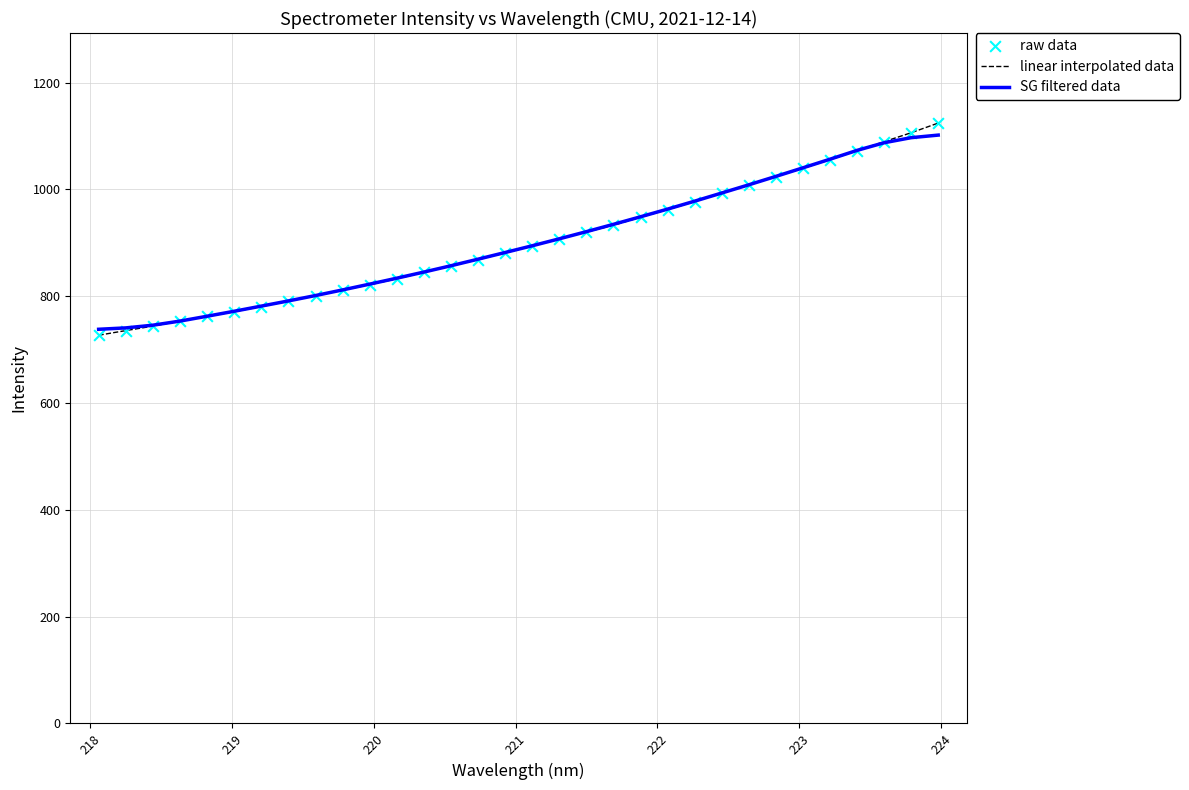

Which series has the largest range (max minus min)?

linear interpolated data